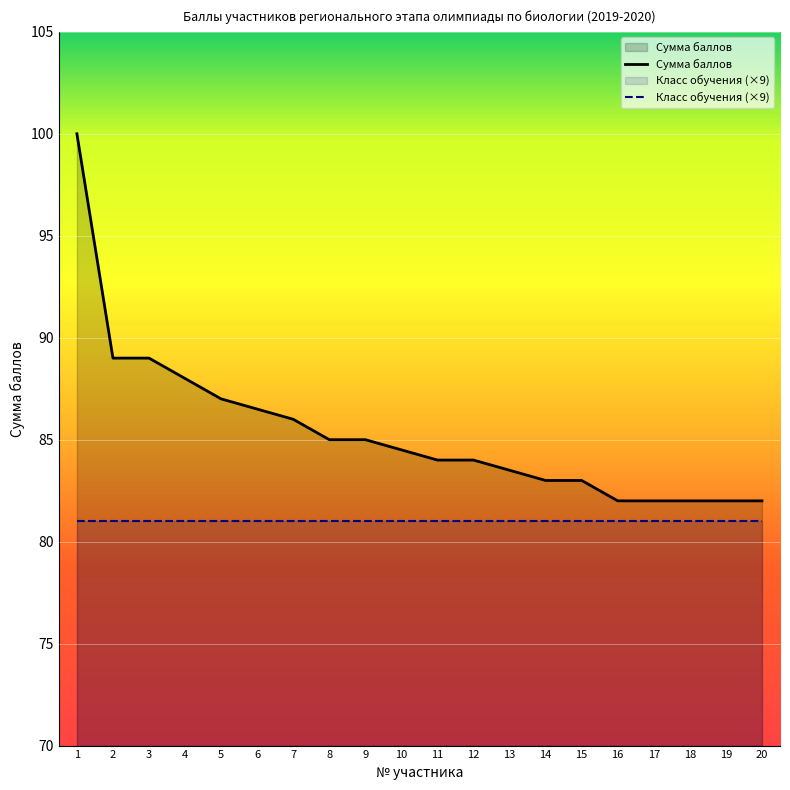

Does the chart display data point markers on the line(s)?

No